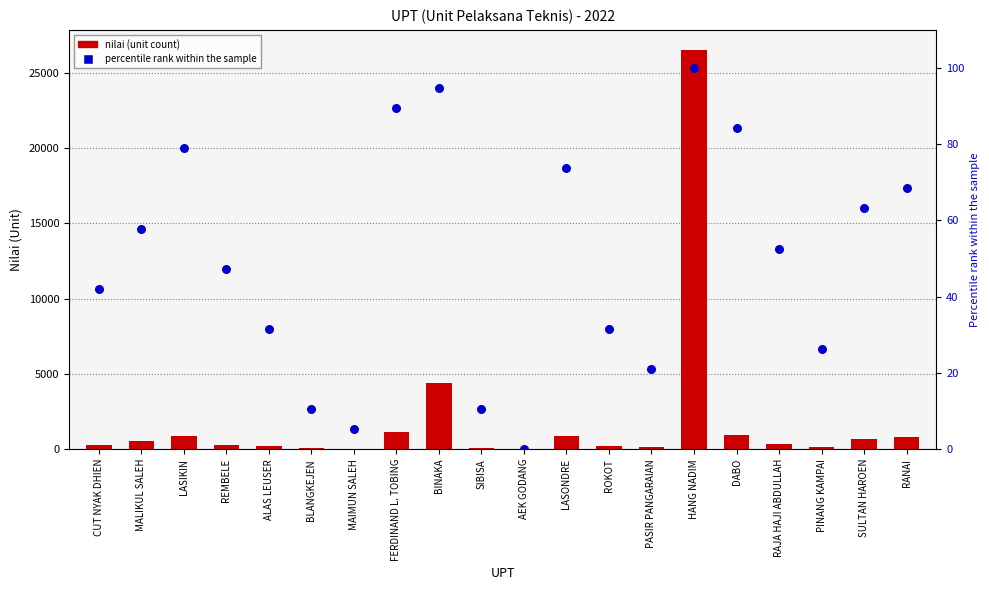

Is the value of nilai (unit count) at SIBISA greater than the value of percentile rank at REMBELE?

Yes